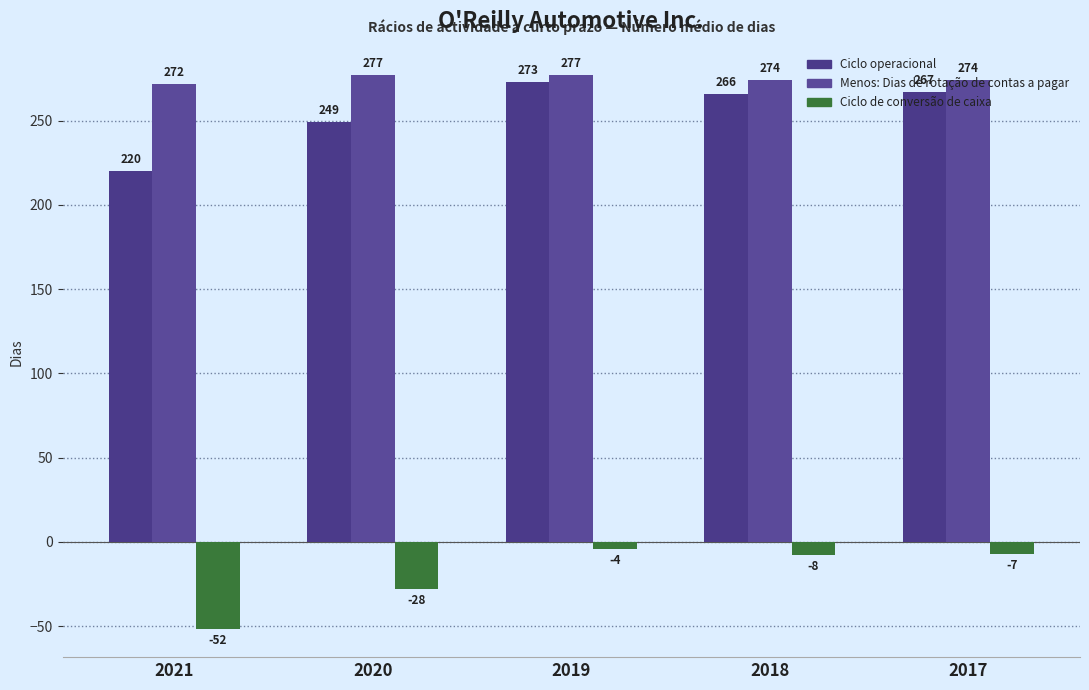

List the labels in order of Ciclo de conversão de caixa value, largest first.

2019, 2017, 2018, 2020, 2021